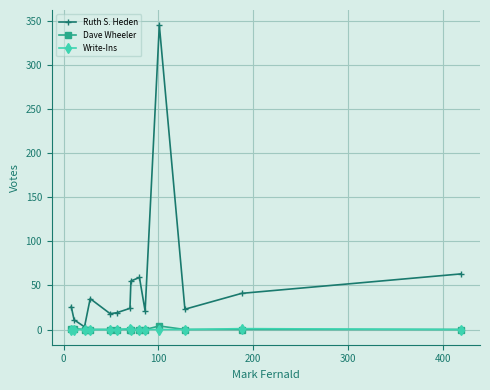

Which series has the largest total across all categories?

Ruth S. Heden